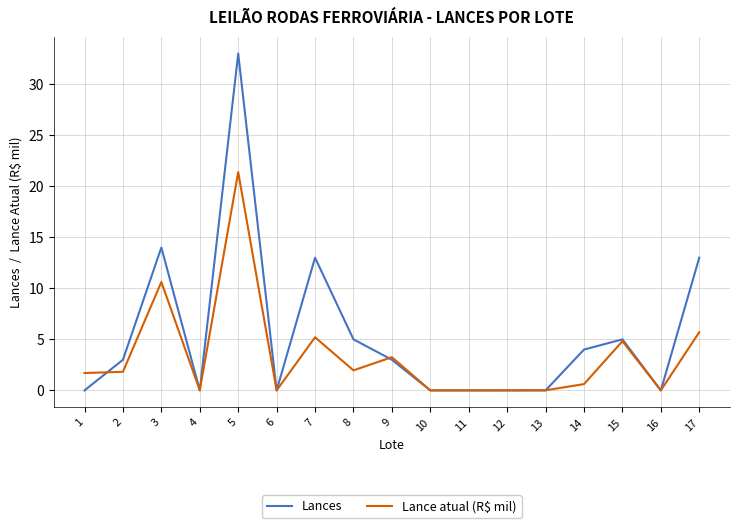

At how many categories does at least one series exceed 25?

1